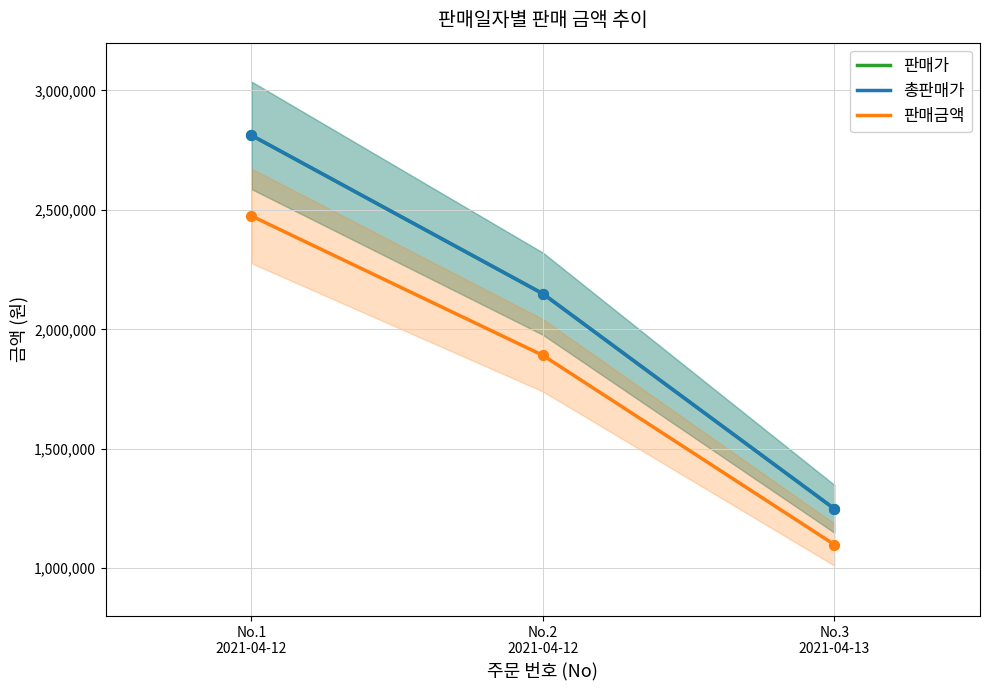

Which series contains the lowest Y value?

판매금액